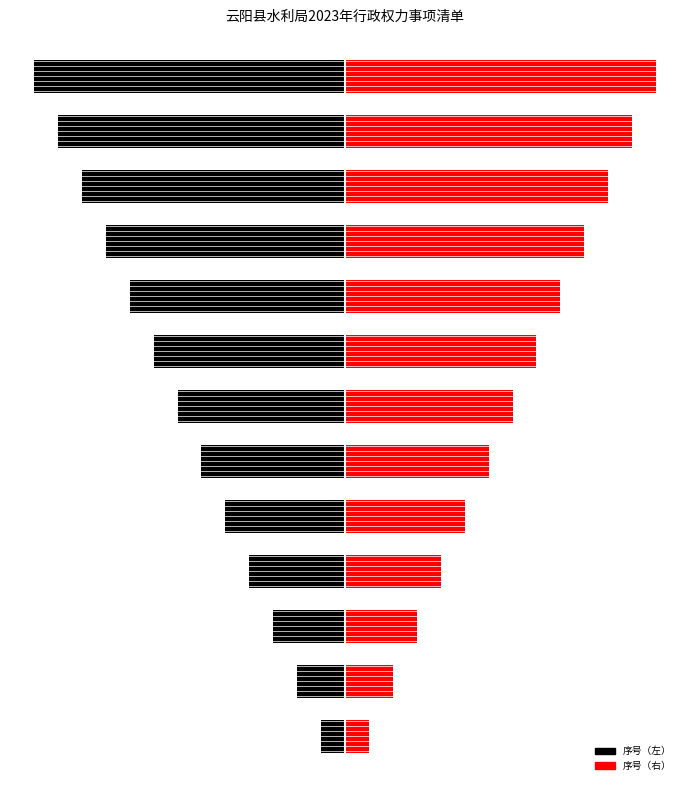

What are all the series names shown in the legend?

序号（左）, 序号（右）